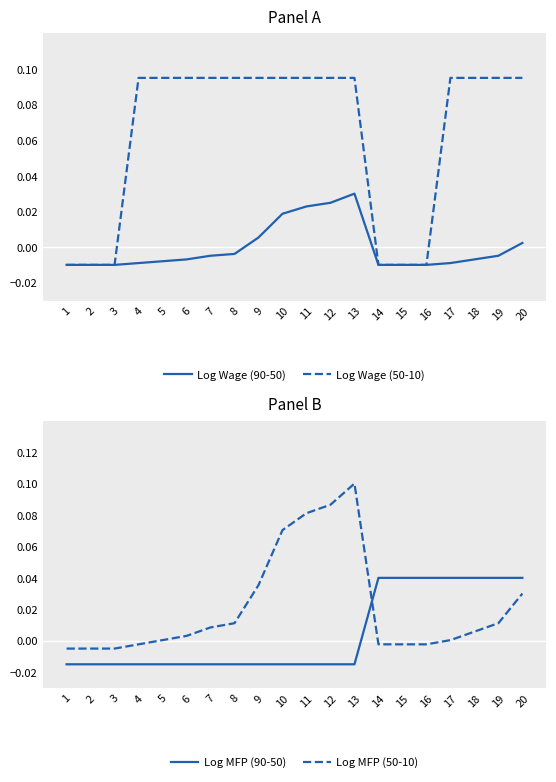

What is the difference between the second highest and second lowest values in the Log Wage (50-10) series?

0.1